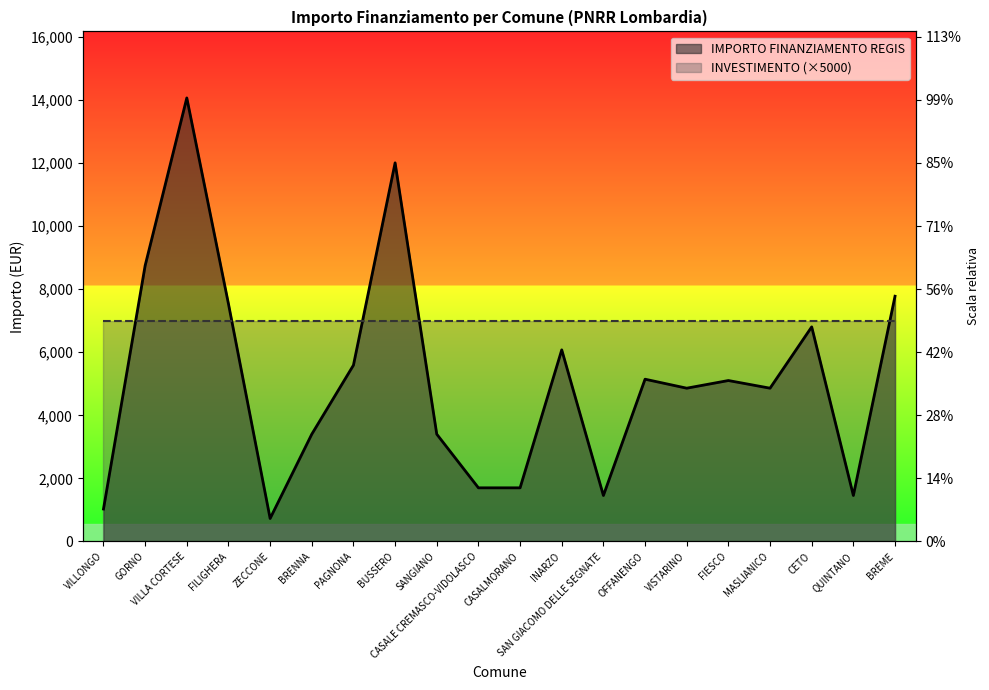

Reading right to left, what are all the values shown in this chart?

7776	1458	6804	4860	5103	4860	5145	1458	6075	1701	1701	3402	12005	5589	3402	729	7533	14063	8748	1029